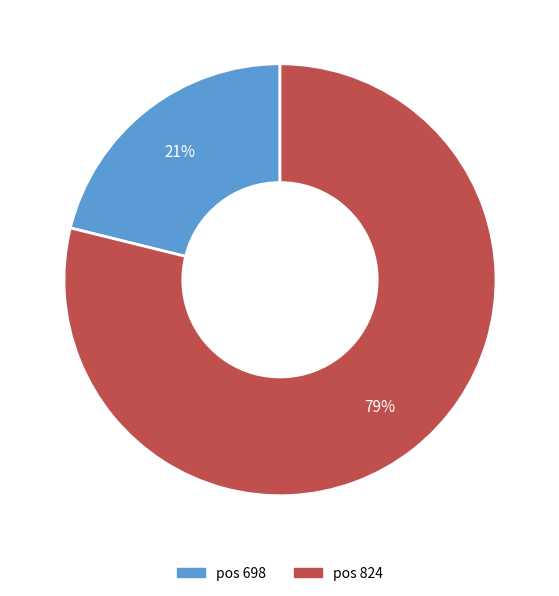

Count the number of slices in the pie.

2